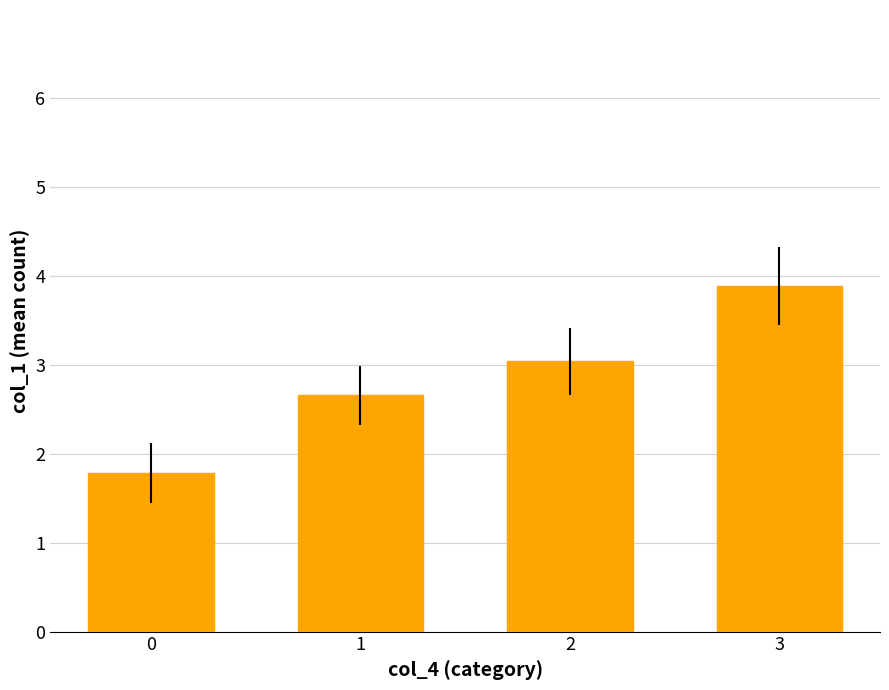

At which category does the chart reach its peak across all series?

3